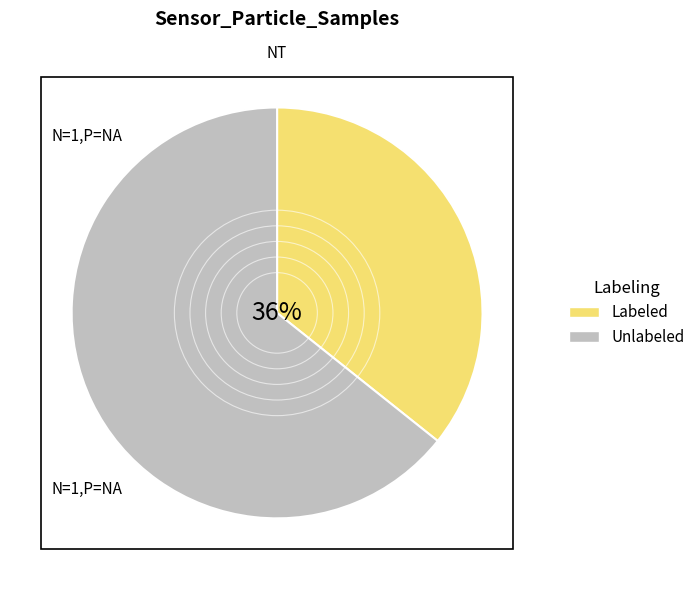

To the nearest percent, what percentage of the pie is Unlabeled?

64%